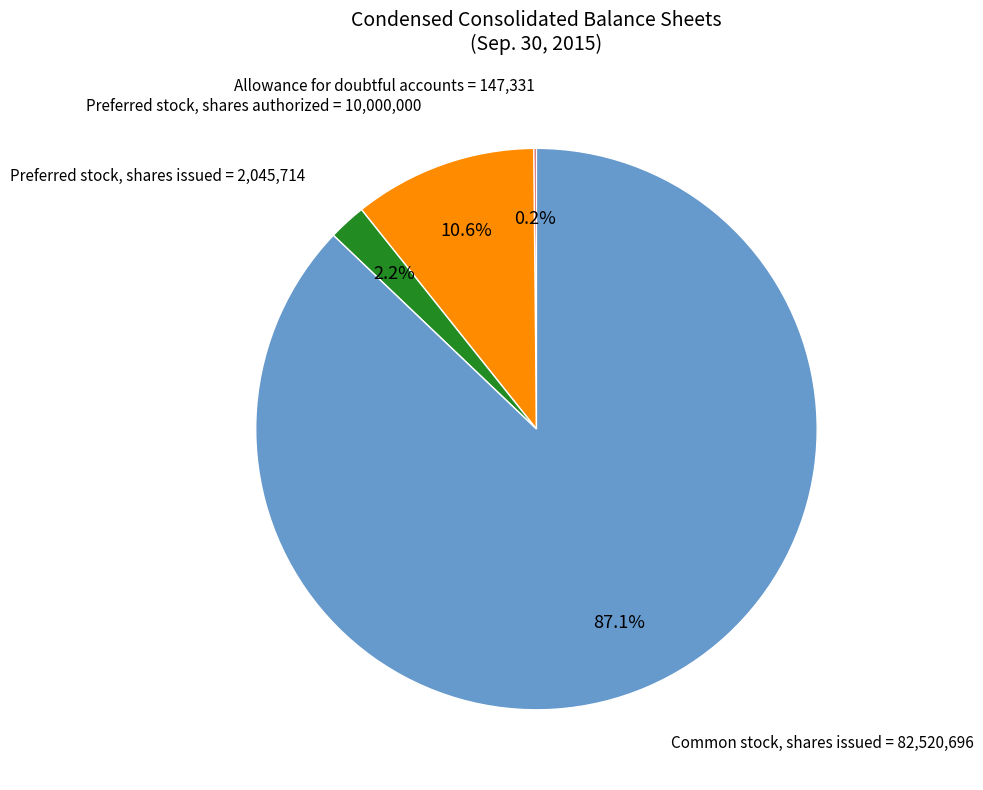

What is the largest slice in the pie chart?

Common stock, shares issued